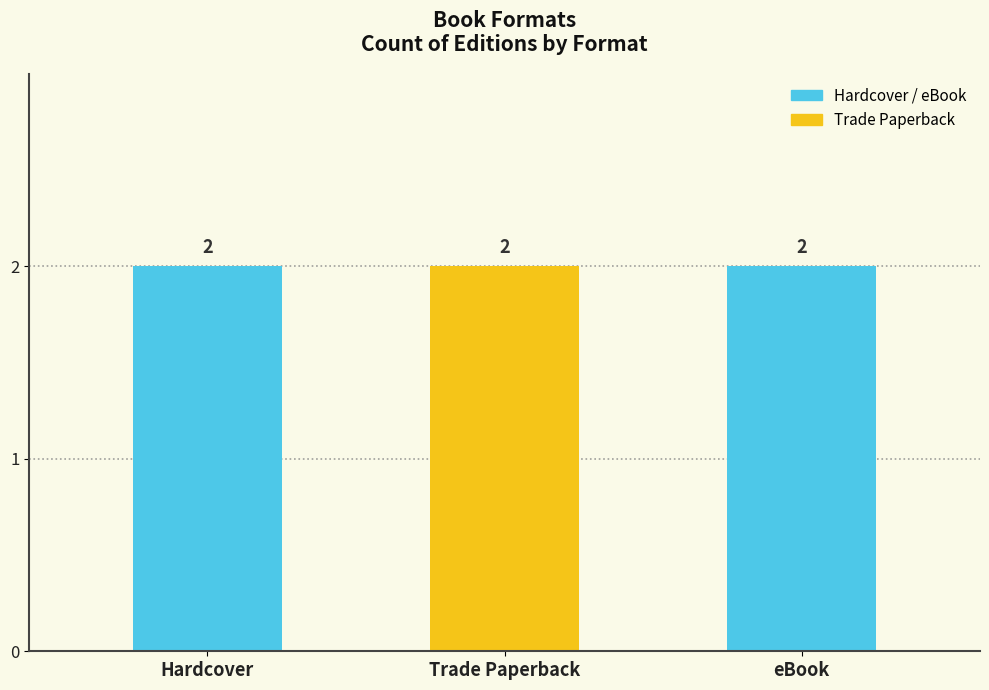

The value of Trade Paperback at William S. and the Great Escape is 65734953. True or false?

False